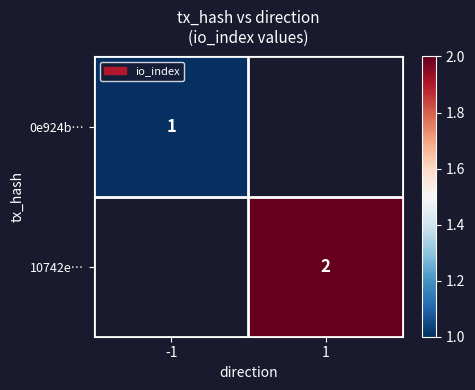

At how many categories does at least one series exceed 1?

1